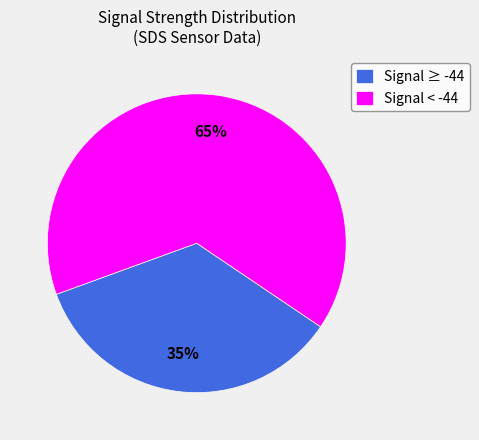

To the nearest percent, what portion does Signal < -44 represent?

65%